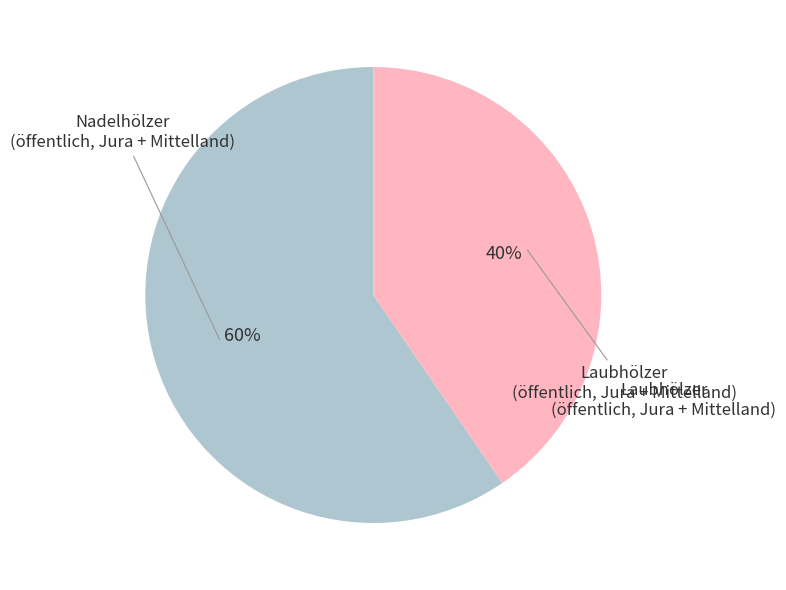

To the nearest percent, what is the average slice percentage?

50%